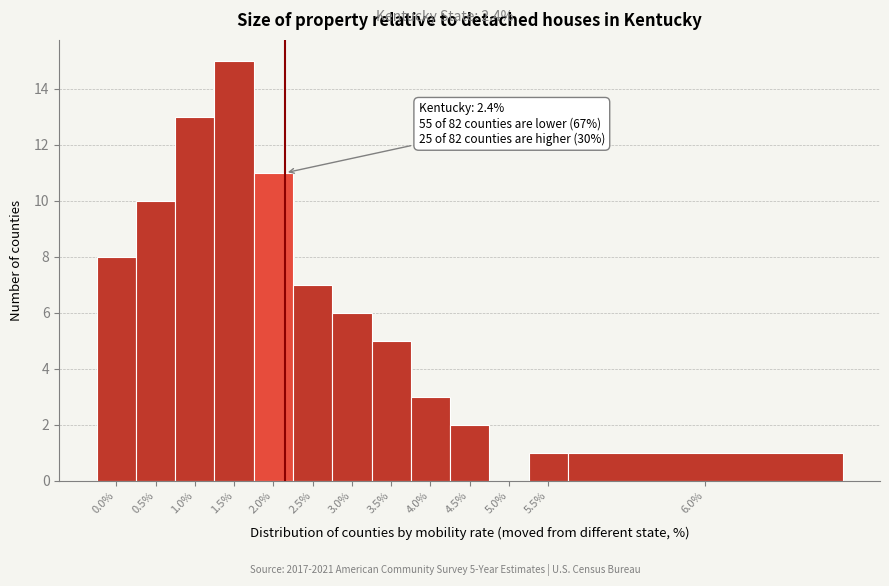

Reading left to right, list all the values displayed in this chart.

0.0%=8	0.5%=10	1.0%=13	1.5%=15	2.0%=11	2.5%=7	3.0%=6	3.5%=5	4.0%=3	4.5%=2	5.0%=0	5.5%=1	6.0%=1